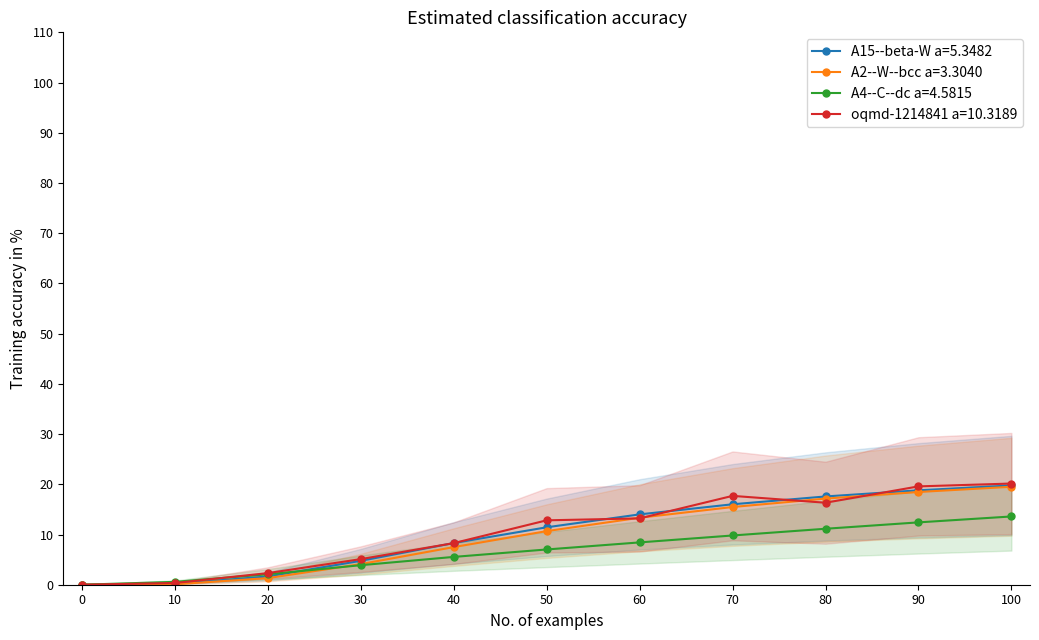

What is the approximate value of A4--C--dc a=4.5815 at 50?

7.0